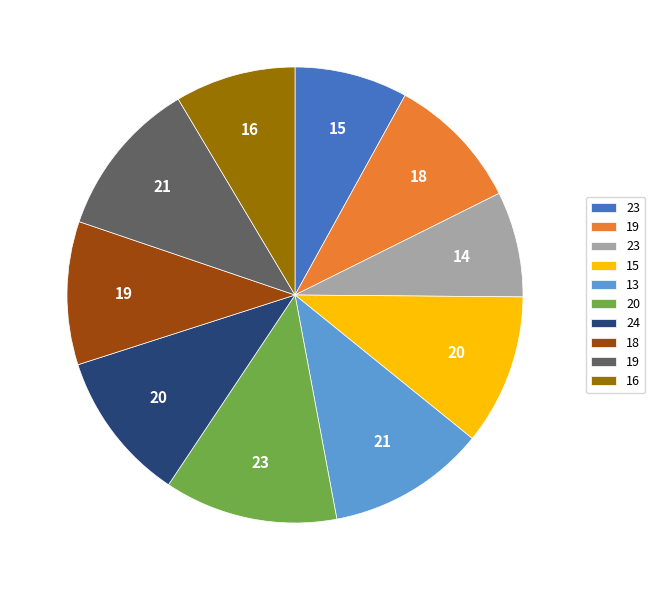

Count the number of slices in the pie.

10